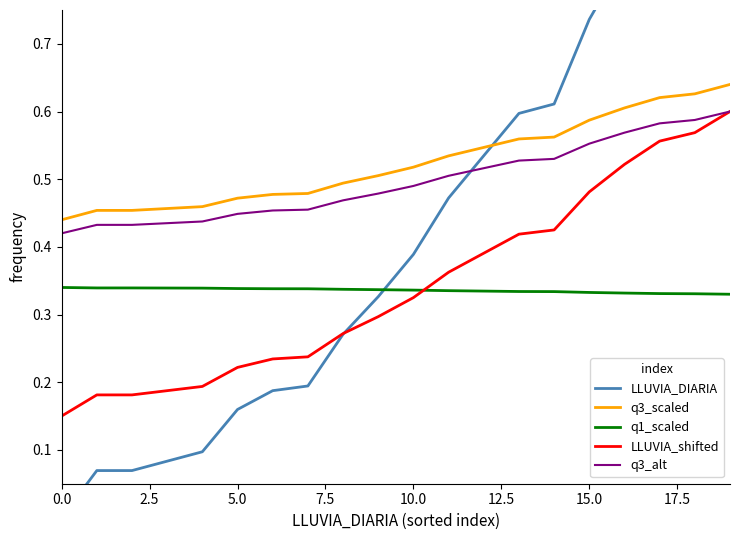

How many intersections are there between q1_scaled and LLUVIA_shifted?

1